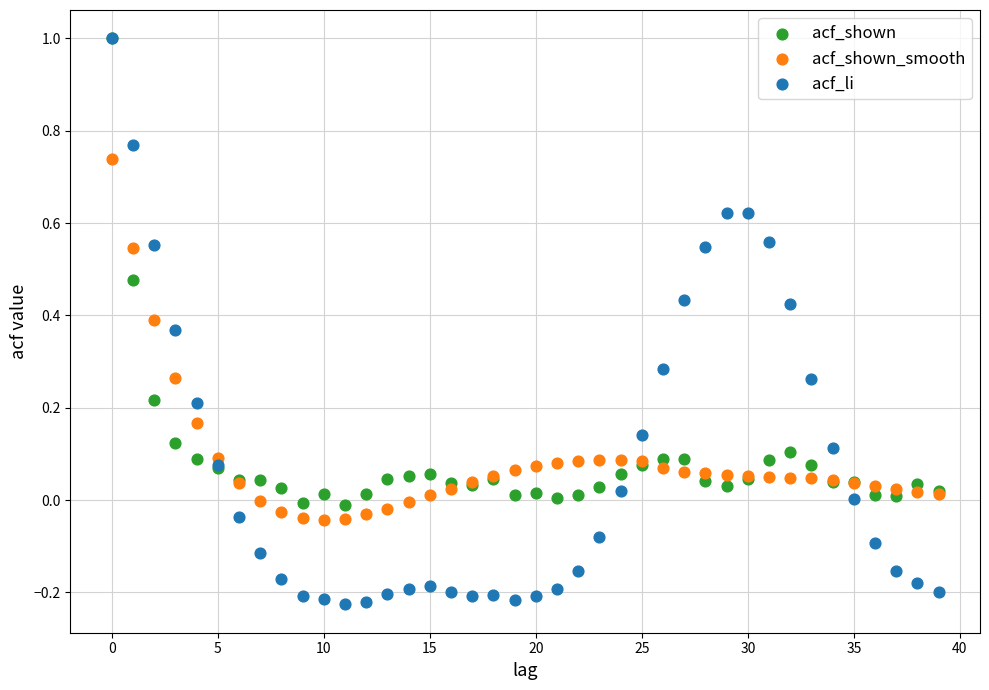

What are all the series names shown in the legend?

acf_shown, acf_shown_smooth, acf_li